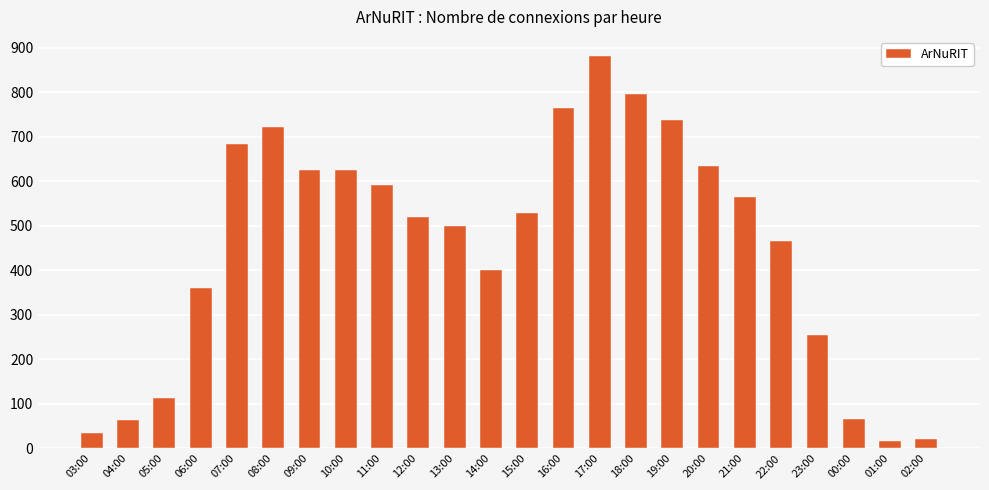

Count the number of data series in this chart.

1